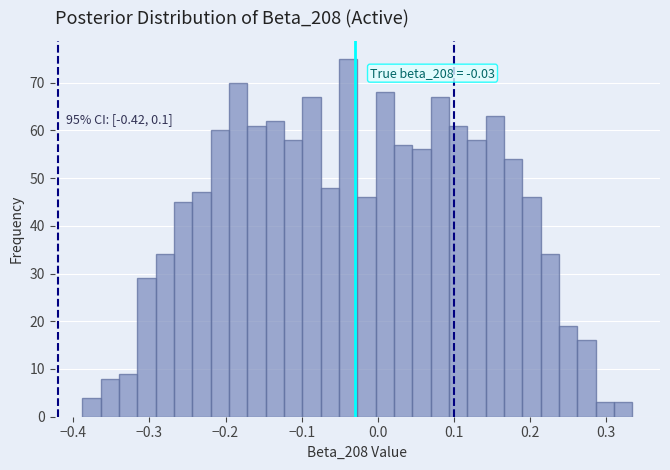

Read against the x-axis, roughly where is the centre of the tallest bar?

-0.04